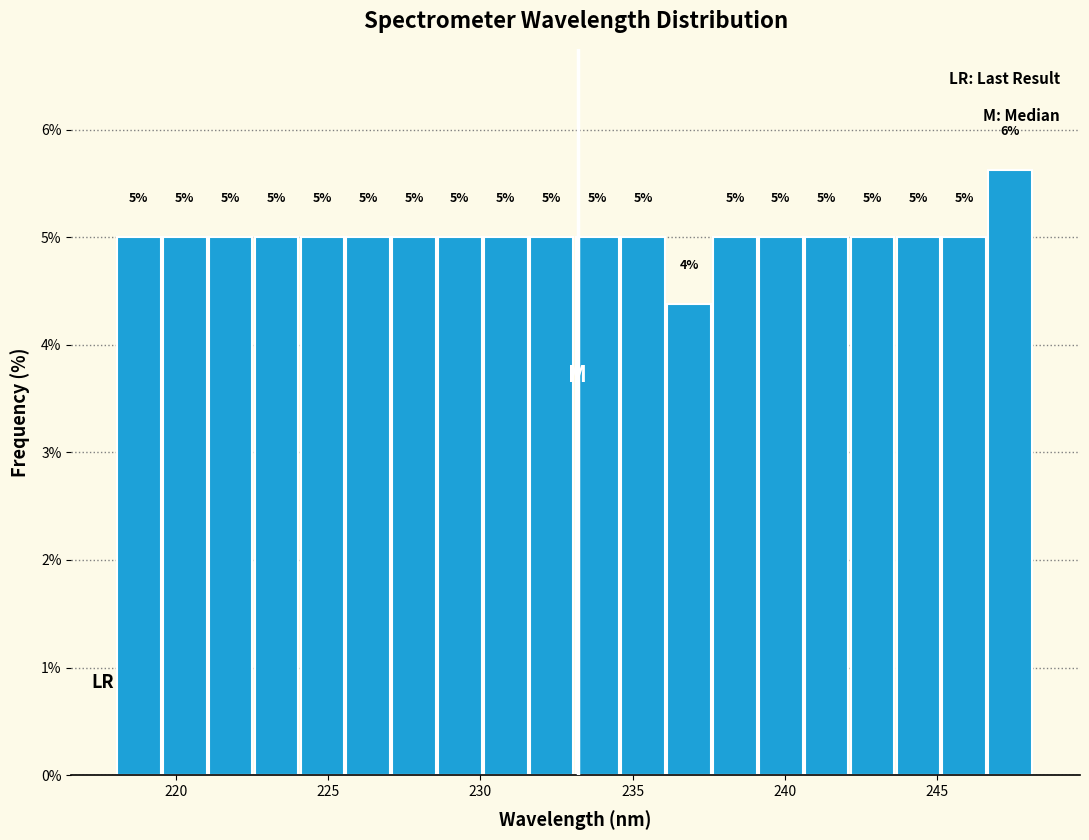

Around what value on the x-axis is the tallest bar? Give the approximate position of its centre, as read against the axis.

247.5